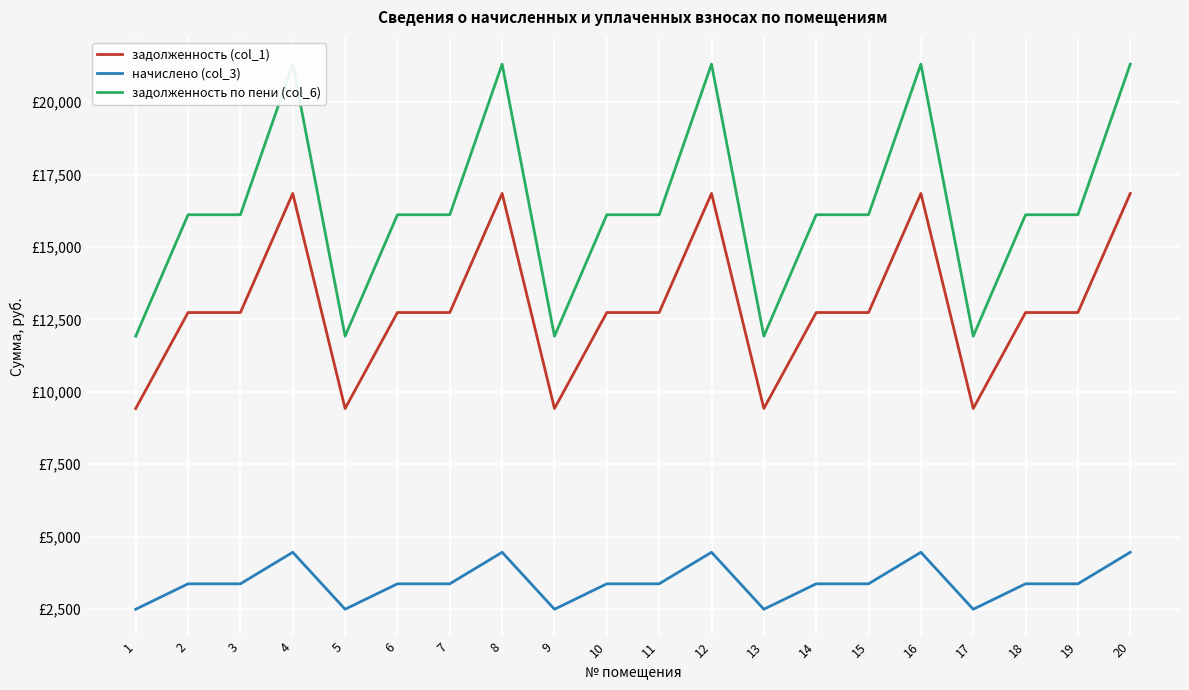

At 5, list the series in order from largest to smallest.

задолженность по пени (col_6), задолженность (col_1), начислено (col_3)